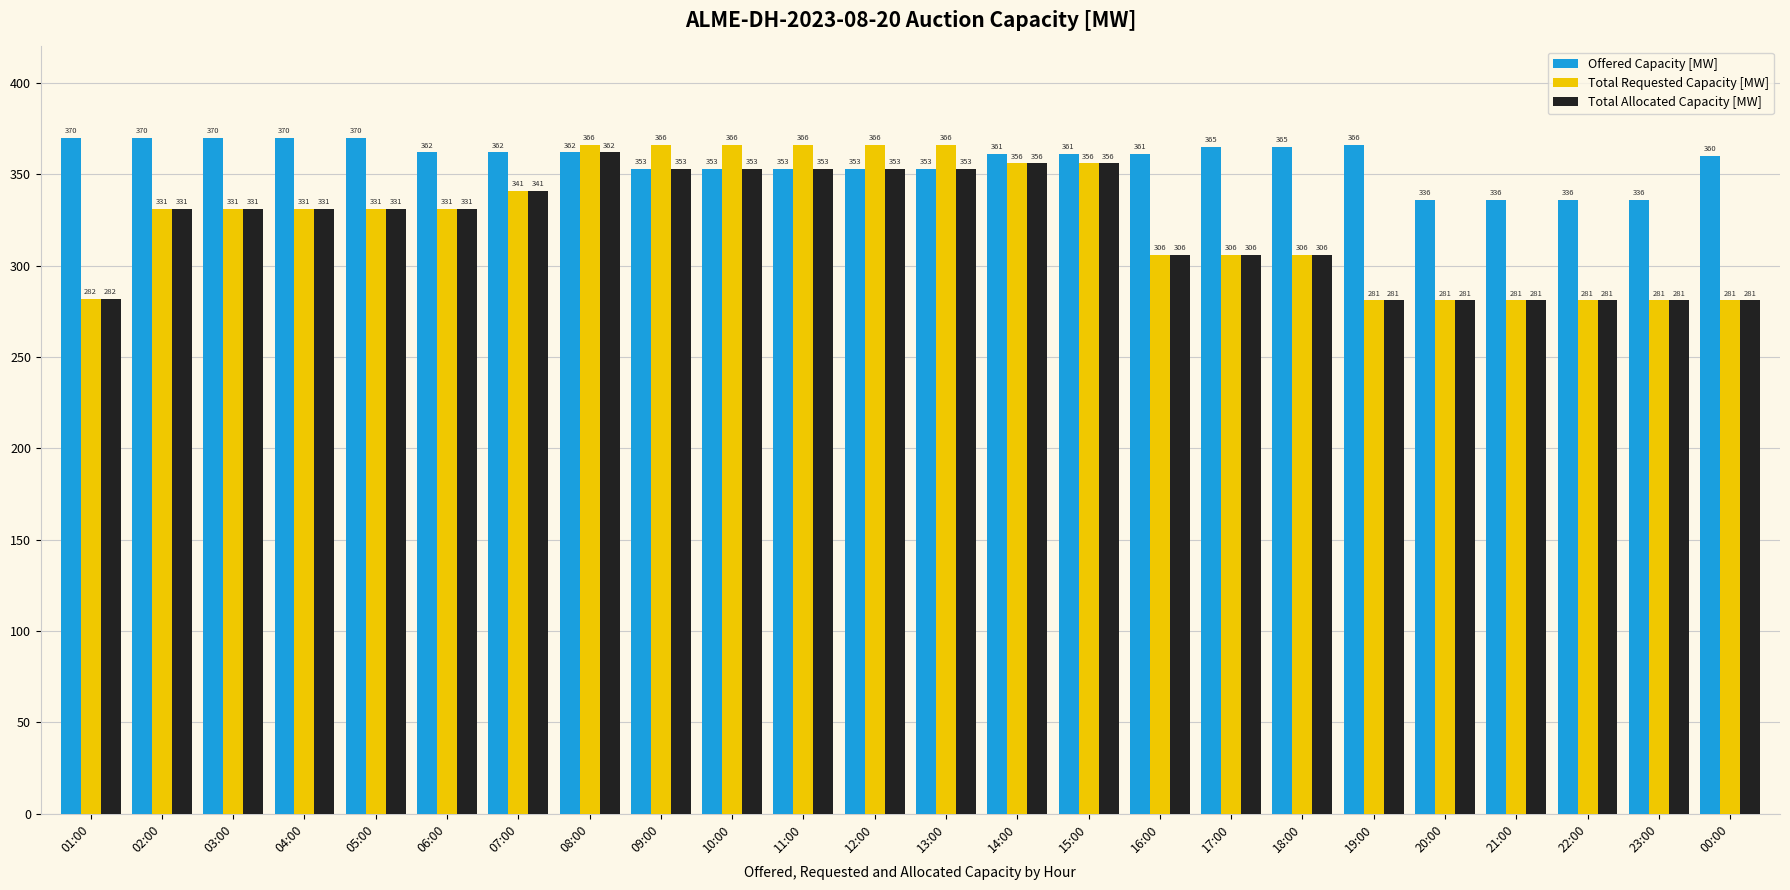

Between 02:00 and 08:00, which series saw the biggest shift?

Total Requested Capacity [MW]